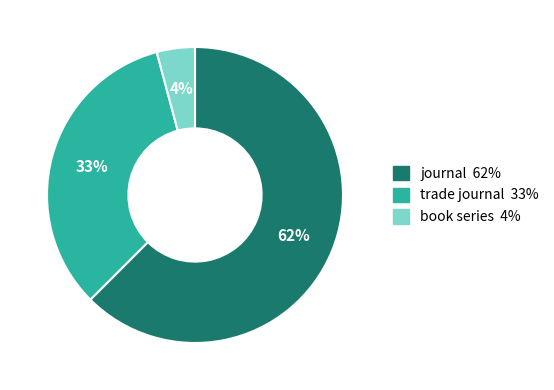

To the nearest percent, what is the average slice percentage?

33%